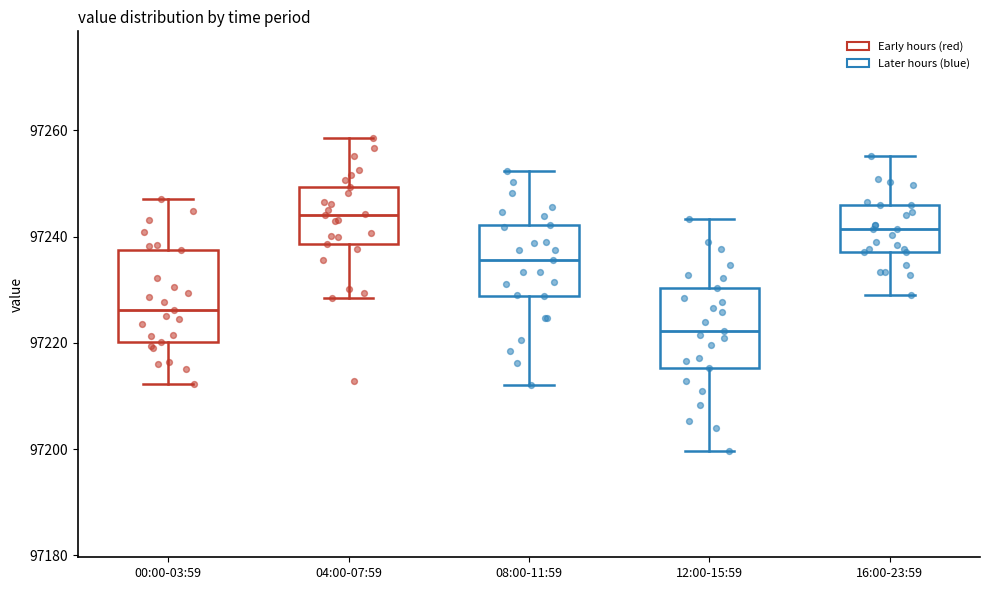

Reading left to right, transcribe this box plot: for each box, give where its median line is, the range the box spans, and where its two whiskers end, as read against the y-axis. The values are not printed on the chart, so give them approximately, as read against the axis.

00:00-03:59: median 97226, box 97220 to 97238, whiskers 97212 to 97248
04:00-07:59: median 97244, box 97238 to 97250, whiskers 97228 to 97258
08:00-11:59: median 97236, box 97228 to 97242, whiskers 97212 to 97252
12:00-15:59: median 97222, box 97216 to 97230, whiskers 97200 to 97244
16:00-23:59: median 97242, box 97238 to 97246, whiskers 97230 to 97256